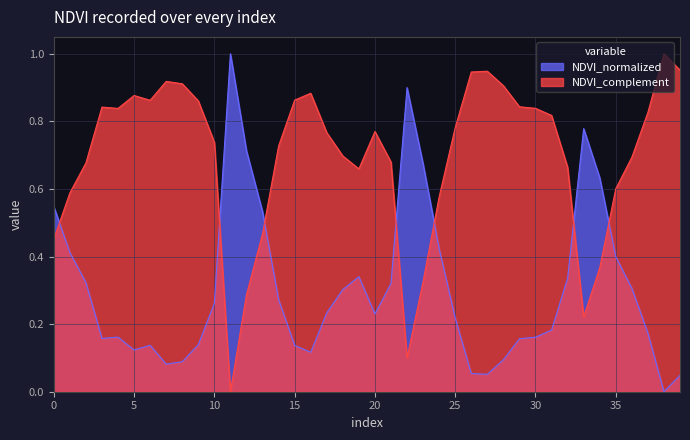

How many data points are above 0?

39